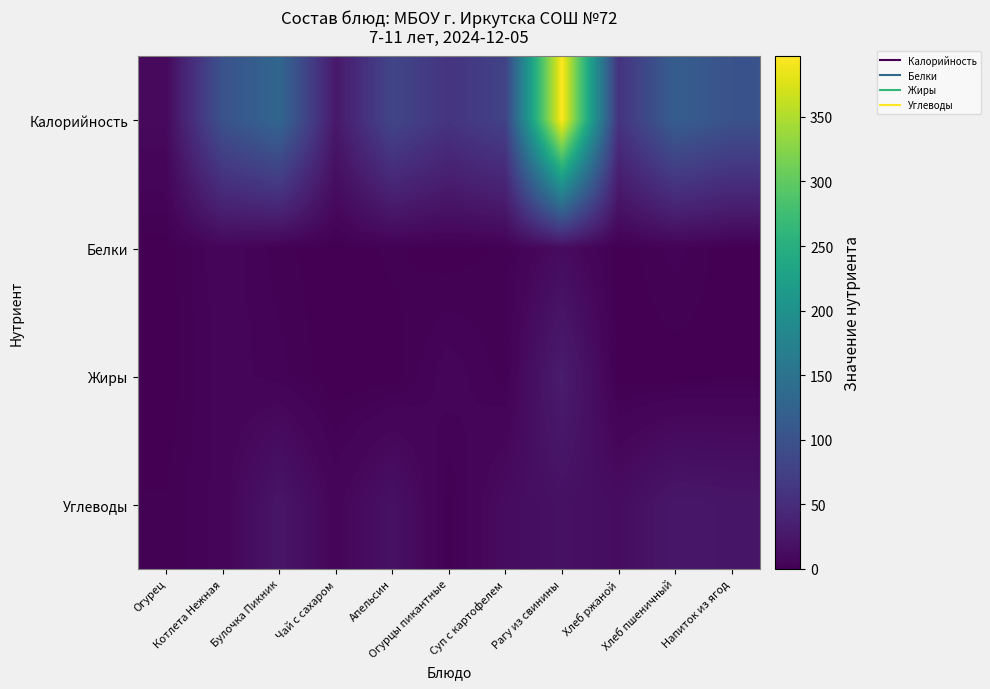

List the series in order of their peak value, lowest first.

Белки, Углеводы, Жиры, Калорийность